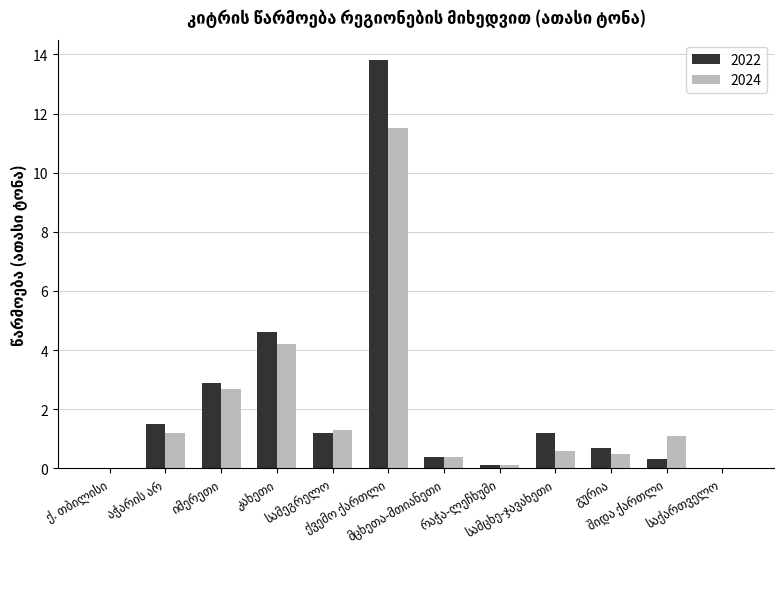

Which series has the widest spread of values?

2022